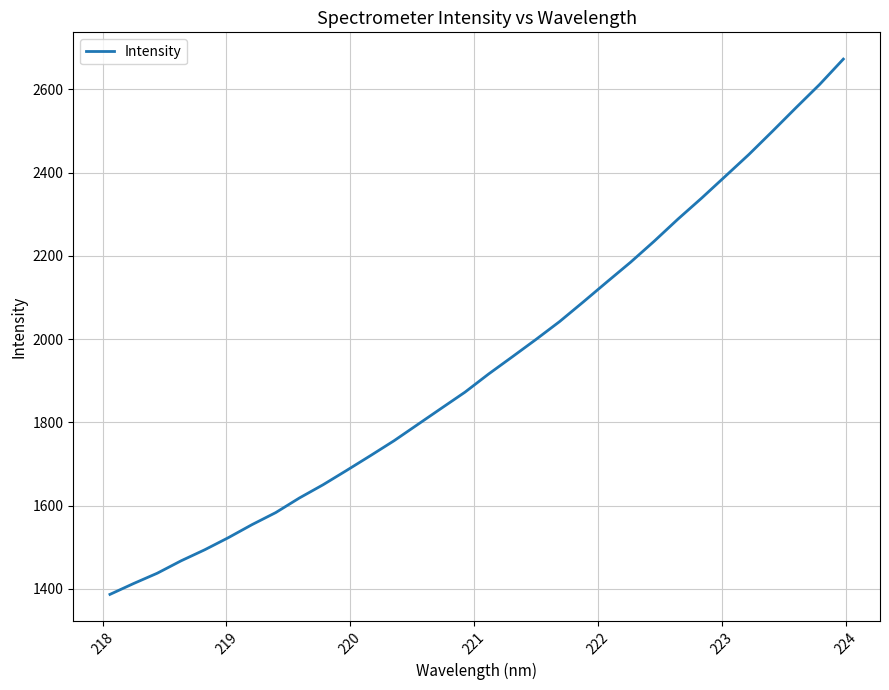

Reading right to left, list all the values displayed in this chart.

2672.9	2612.1	2556.3	2499.5	2443.6	2391.1	2338.7	2288.4	2235.5	2185.0	2137.6	2089.6	2042.5	1999.5	1957.8	1916.6	1872.9	1834.1	1795.1	1756.1	1720.2	1684.9	1650.3	1618.5	1583.5	1554.5	1523.2	1494.1	1467.5	1437.9	1413.1	1386.9